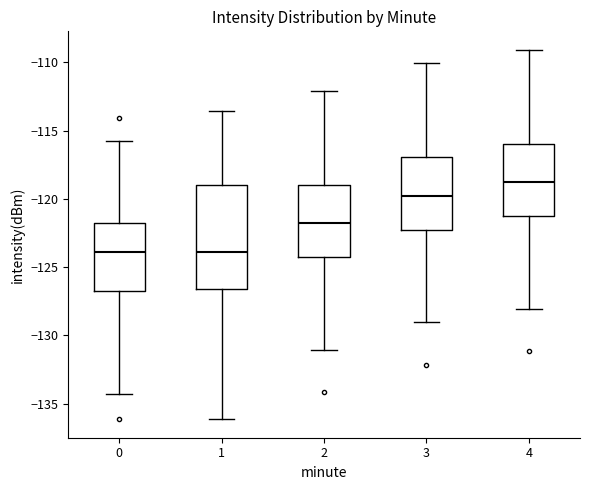

Which box is the tallest, from its lower edge to its upper edge?

1